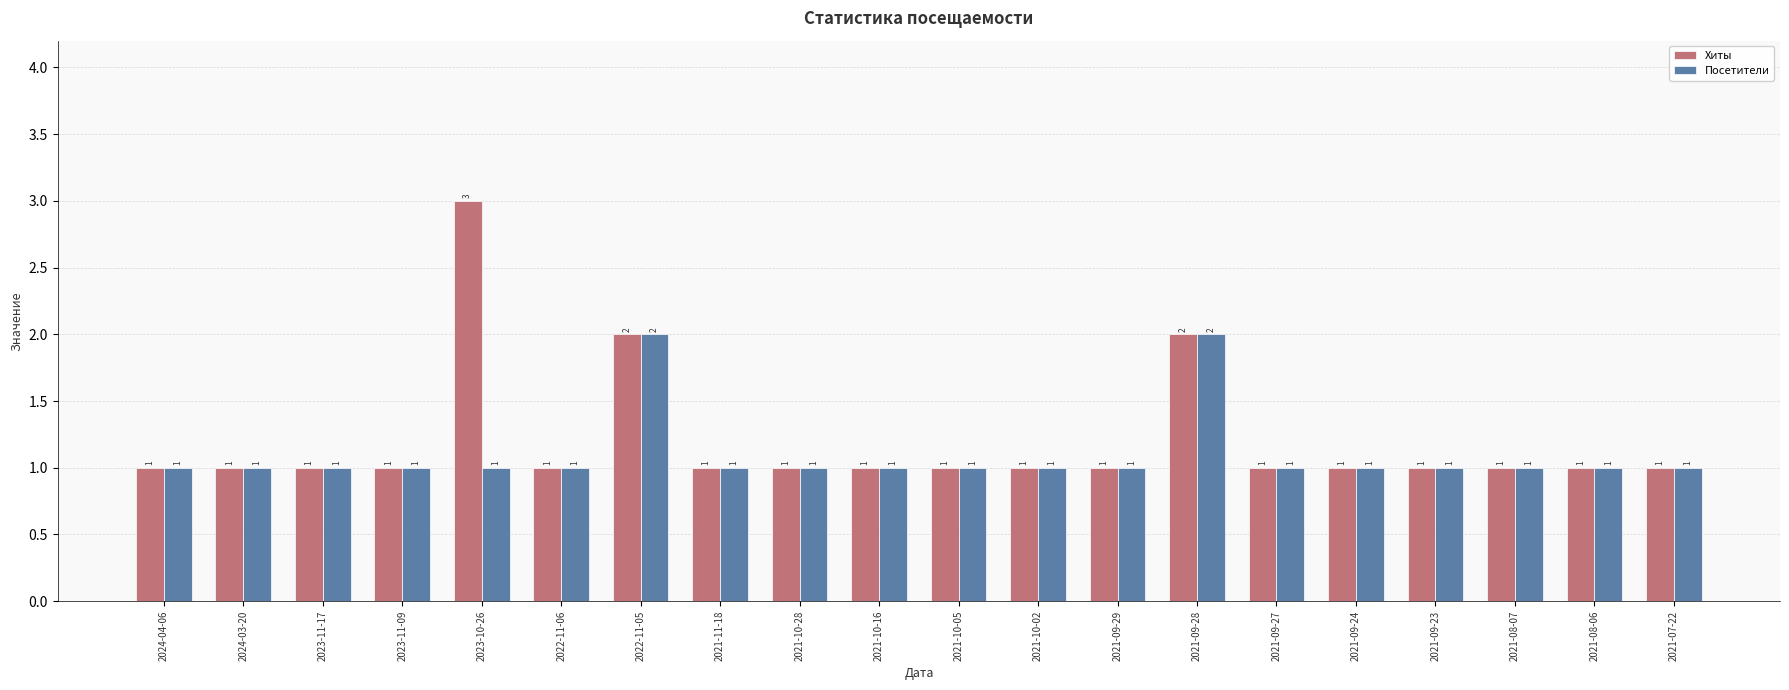

What is the difference between the maximum and minimum values in the Посетители series?

1